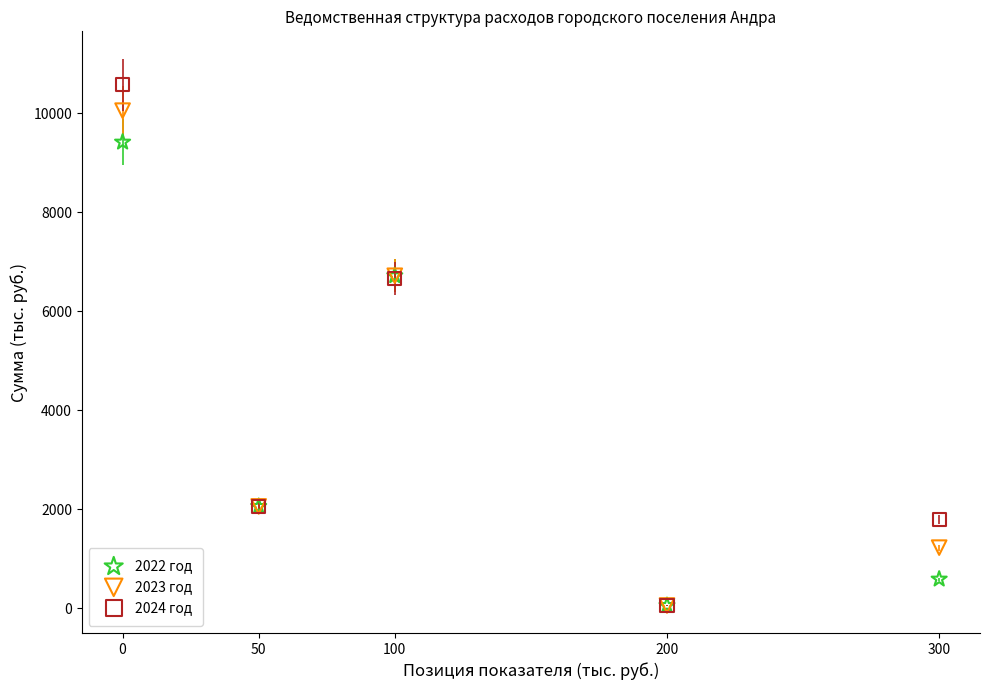

Which series reaches the maximum Y coordinate?

2024 год